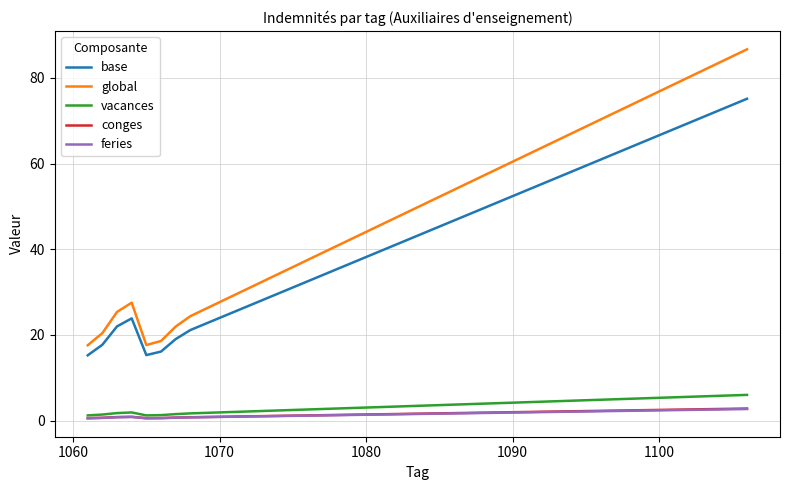

Which series has the widest spread of values?

global